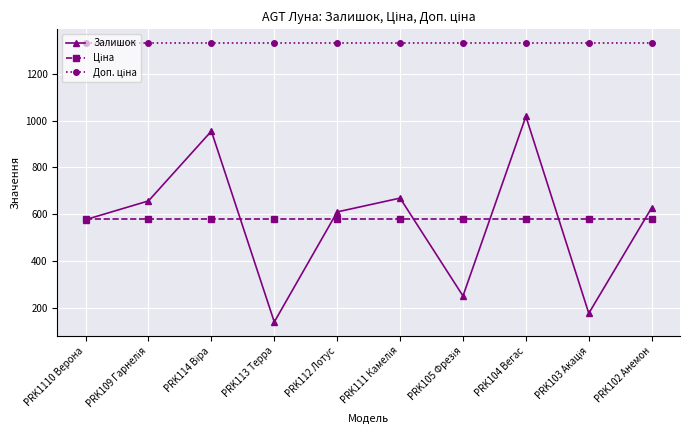

What is the label of the 1st point from the right?

PRK102 Анемон